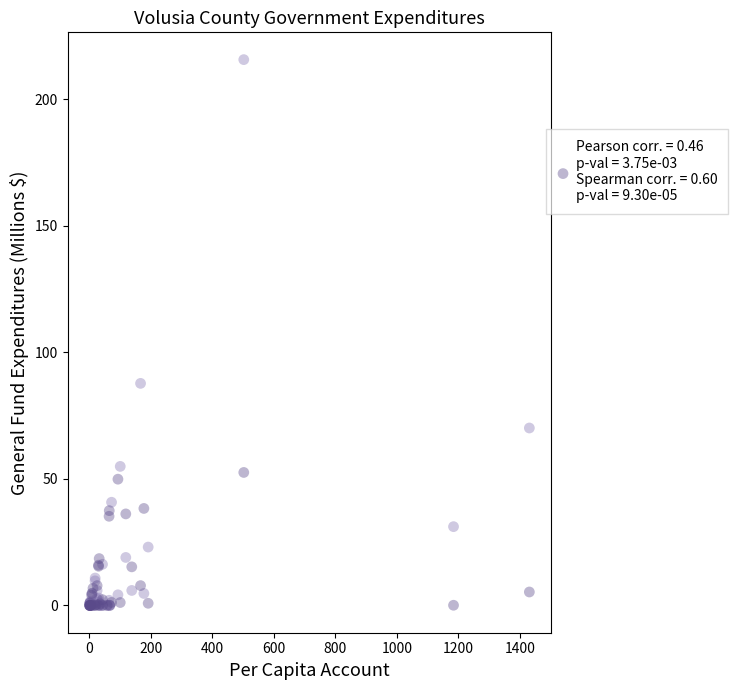

Across all series, what Y value is closest to 107?

87.8